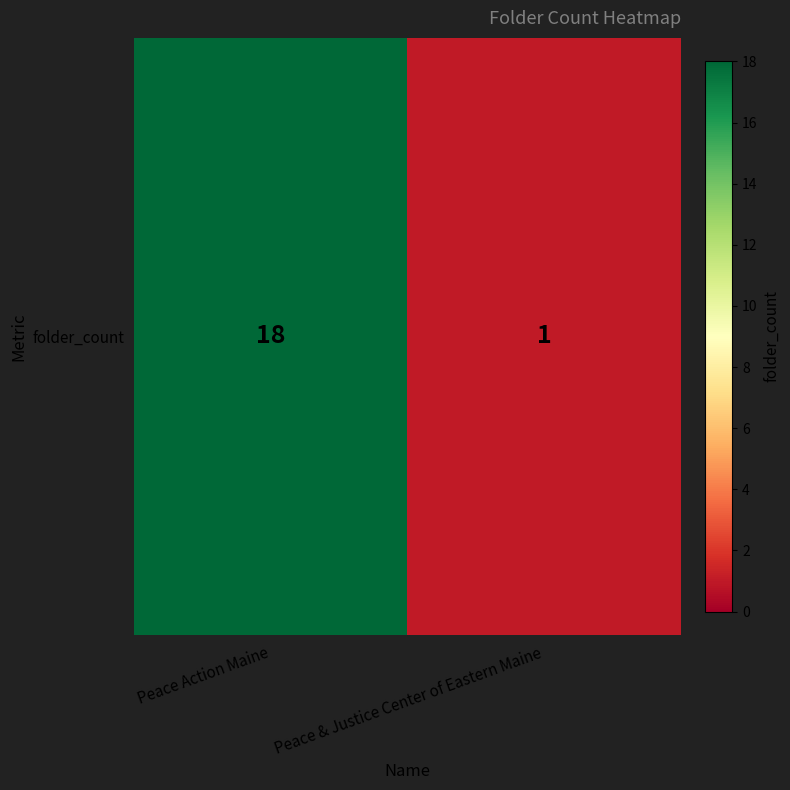

What is the sum of the values at Peace Action Maine and Peace & Justice Center of Eastern Maine?

19